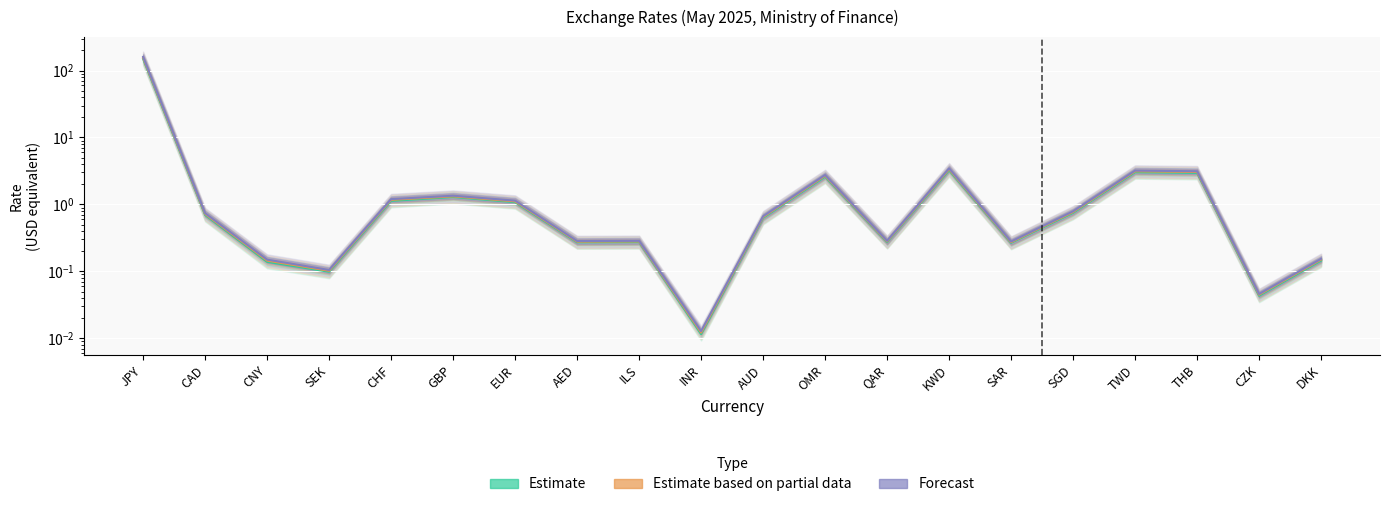

Where is the first local maximum for Forecast?

GBP